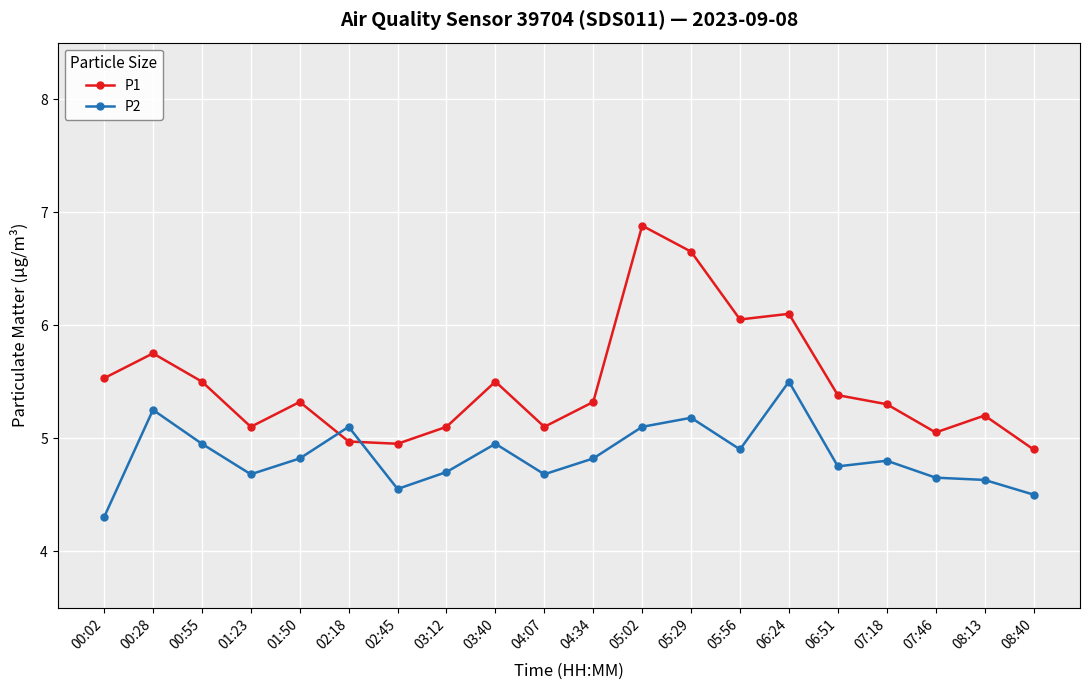

What is the sum of all P1 values?

109.7